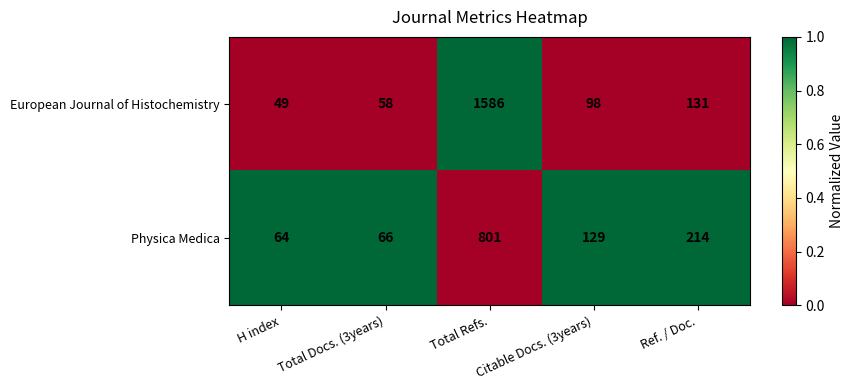

What is the maximum value shown in the chart?

1586